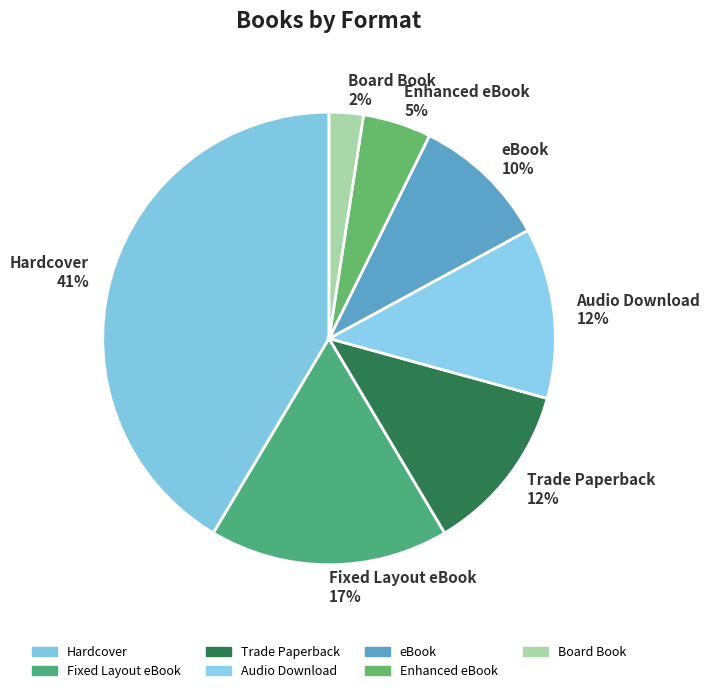

Which slice is the smallest?

Board Book